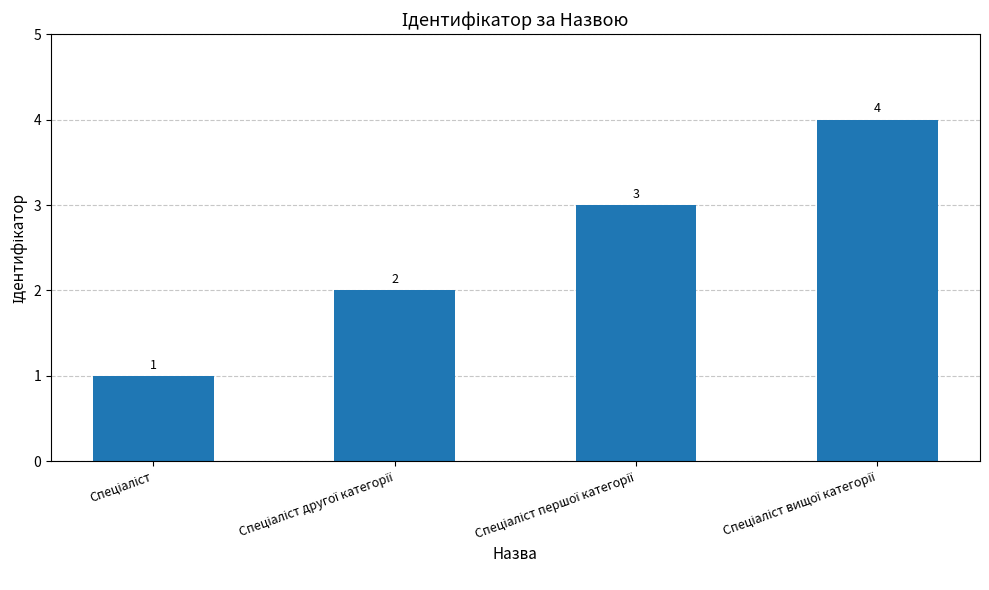

What is the maximum value shown in the chart?

4